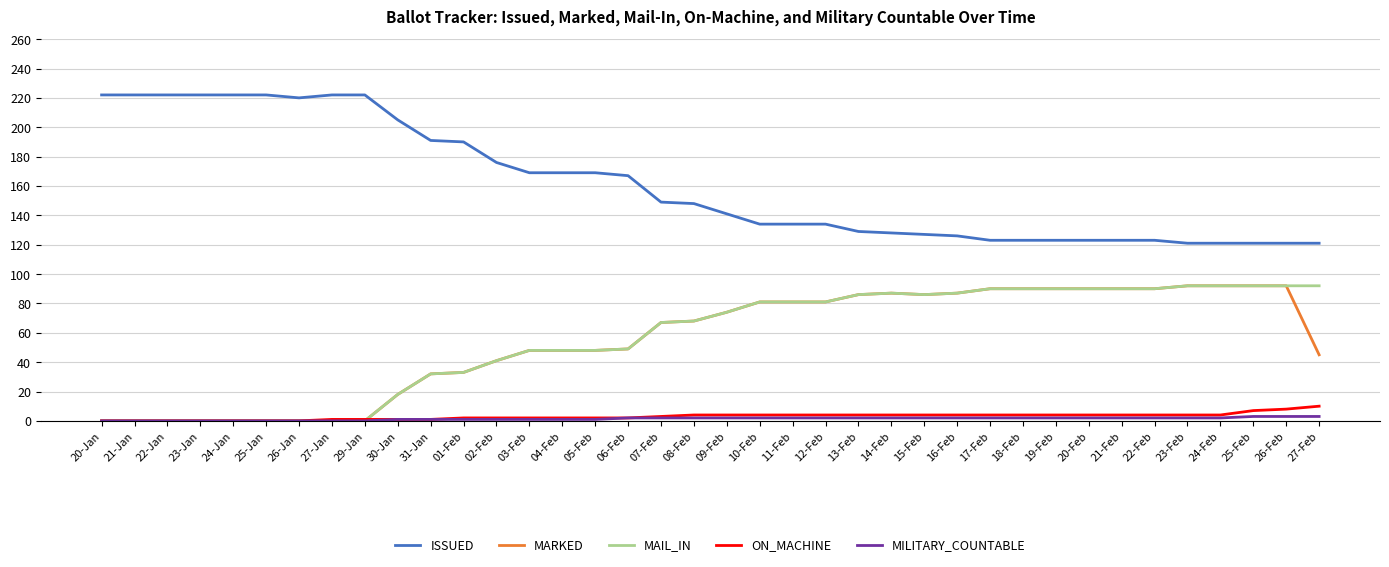

What is the maximum value shown in the chart?

222